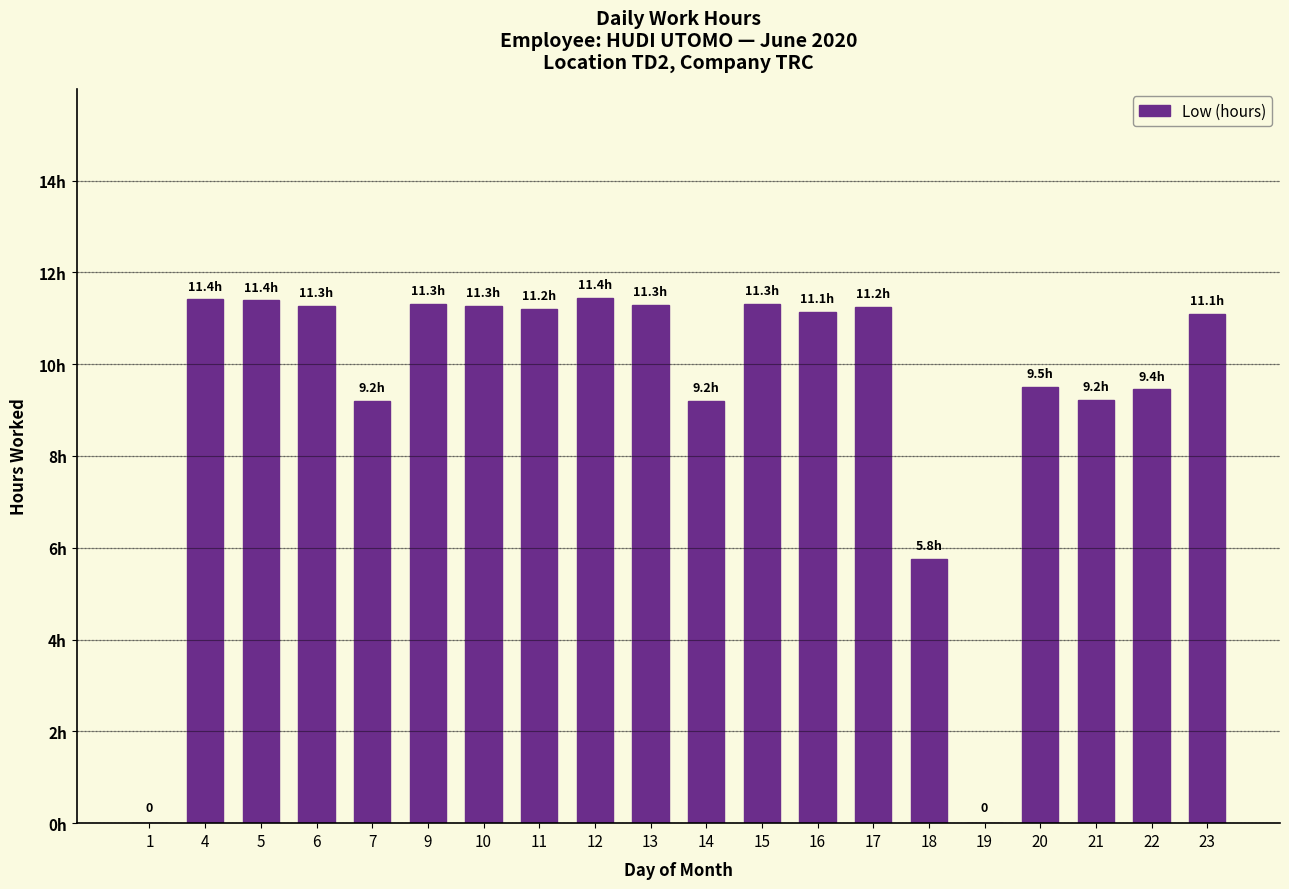

Are the bars horizontal?

No